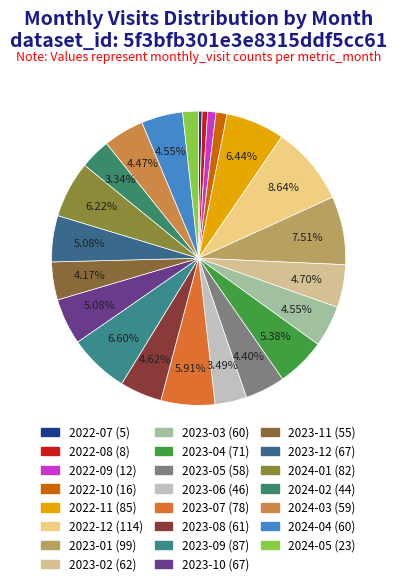

How many slices are in this pie chart?

23